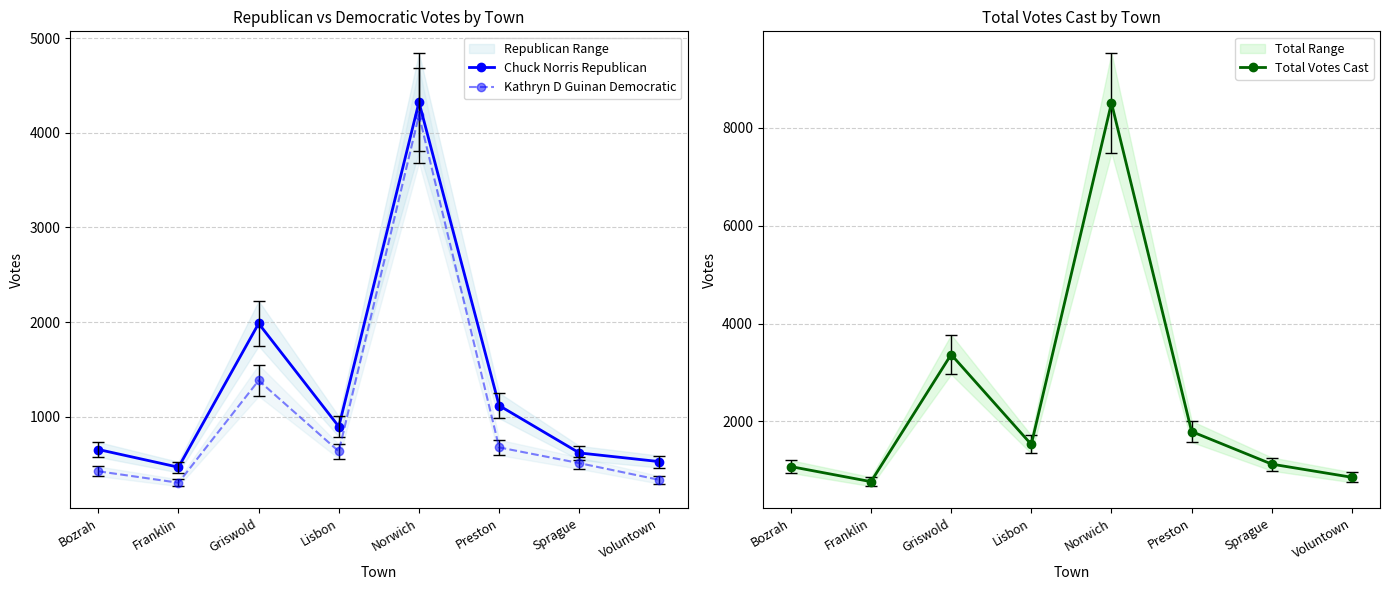

Where does the Chuck Norris Republican series first go above 896?

Griswold